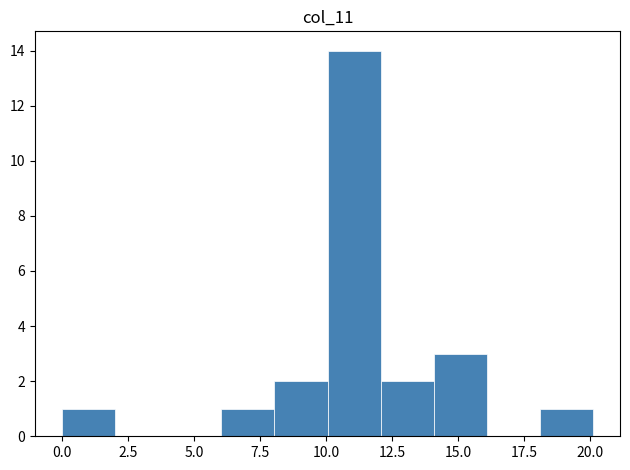

Reading left to right, list every bar in this chart as the range it spans on the x-axis followed by its height. Neither the bar edges nor the heights are printed on the chart, so give them approximately, as read against the axes.

0 to 2: 1
2 to 4: 0
4 to 6: 0
6 to 8: 1
8 to 10: 2
10 to 12: 14
12 to 14: 2
14 to 16: 3
16 to 18: 0
18 to 20: 1